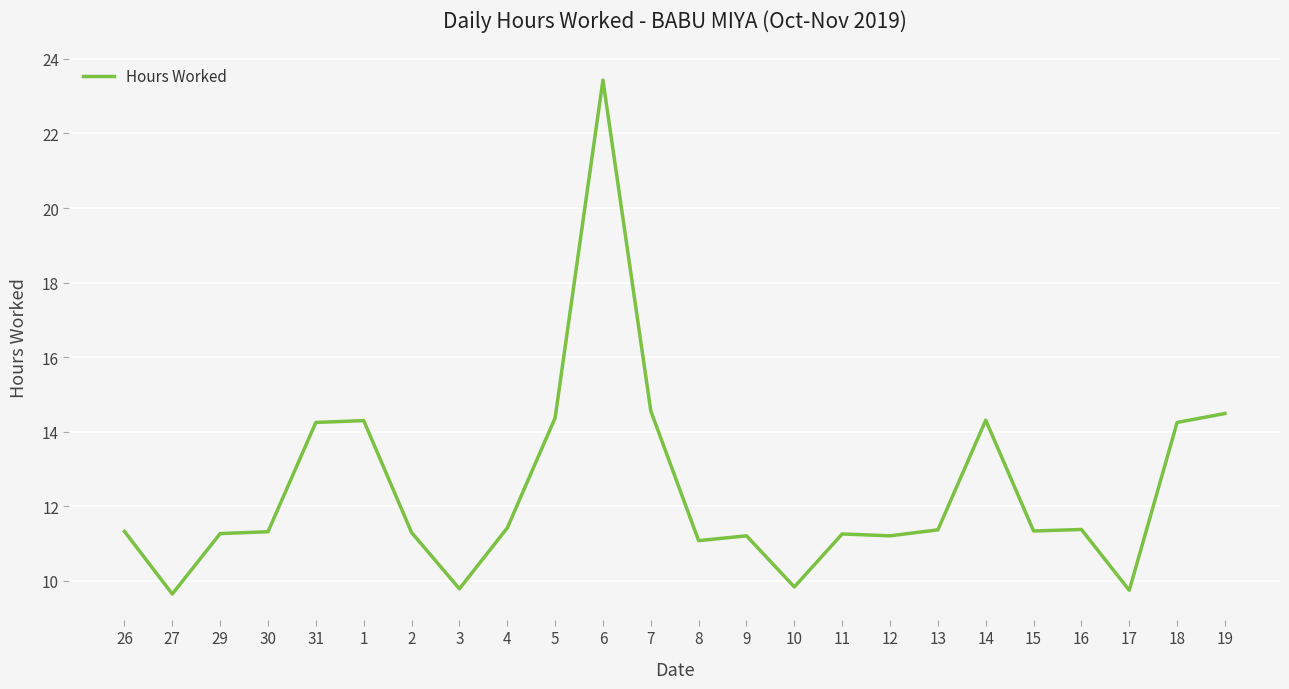

What position from the right is 2?

18